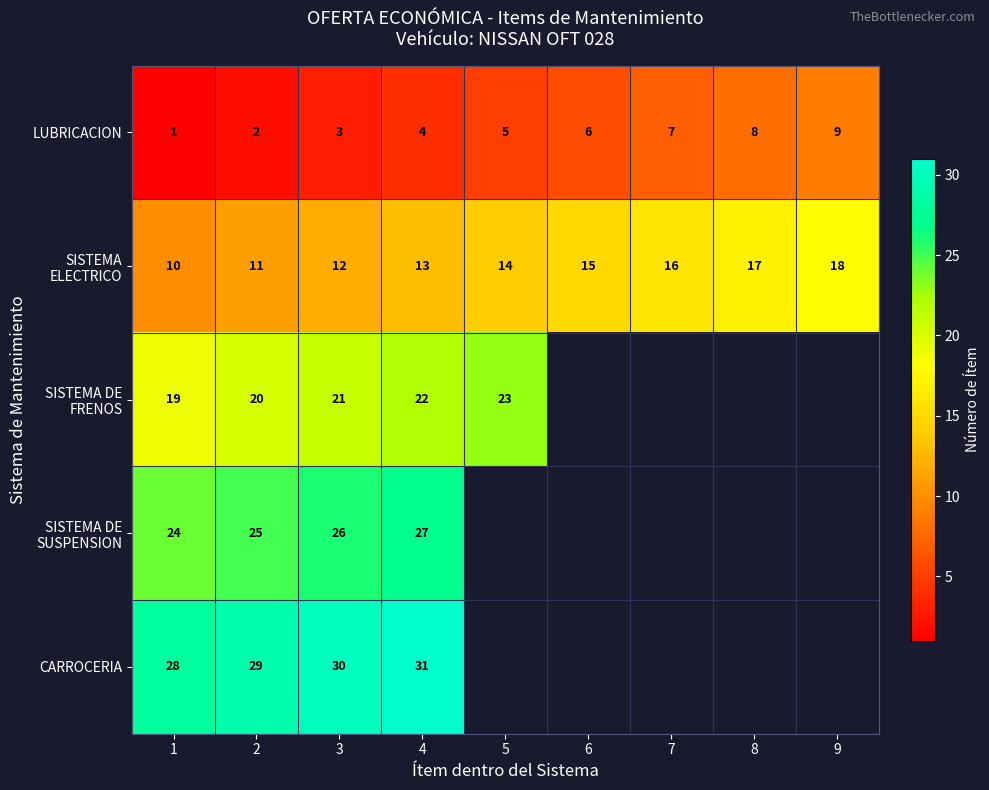

Rank the series by their maximum value, from highest to lowest.

CARROCERIA, SISTEMA DE SUSPENSION, SISTEMA DE FRENOS, SISTEMA ELECTRICO, LUBRICACION